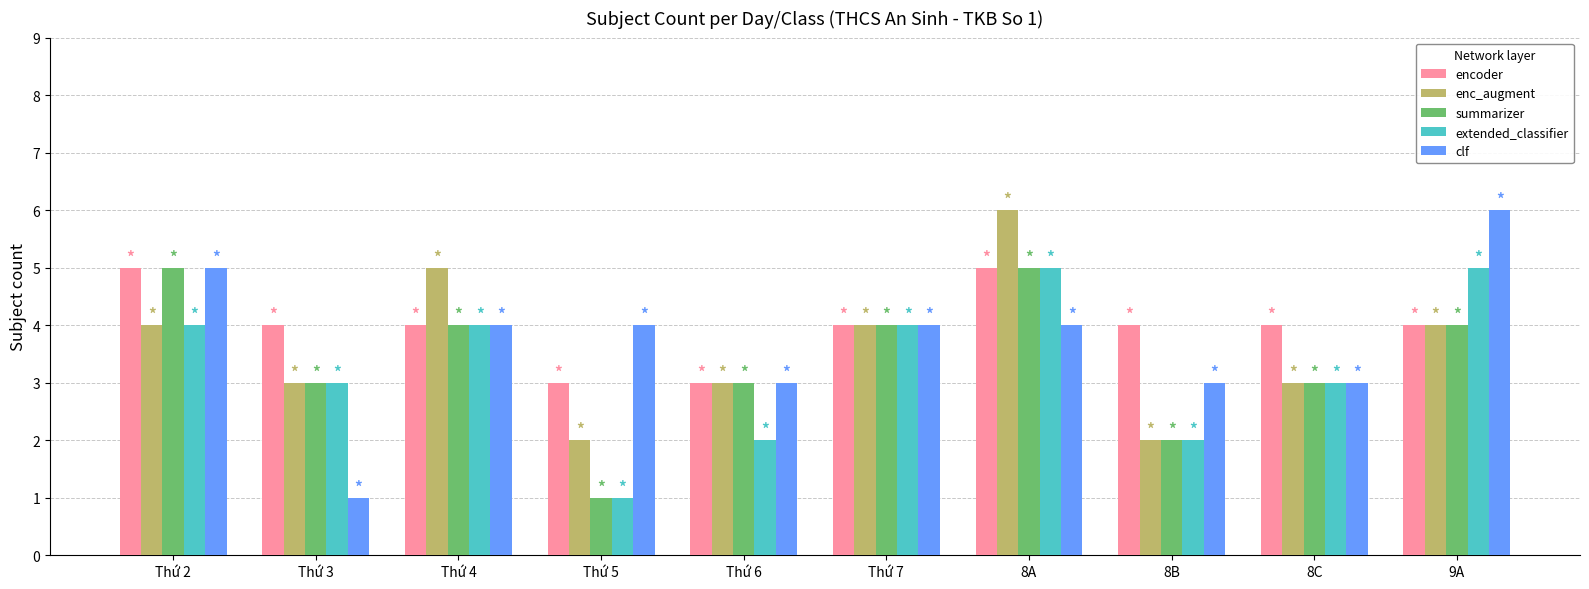

What is the difference between the encoder values at Thứ 6 and 9A?

1